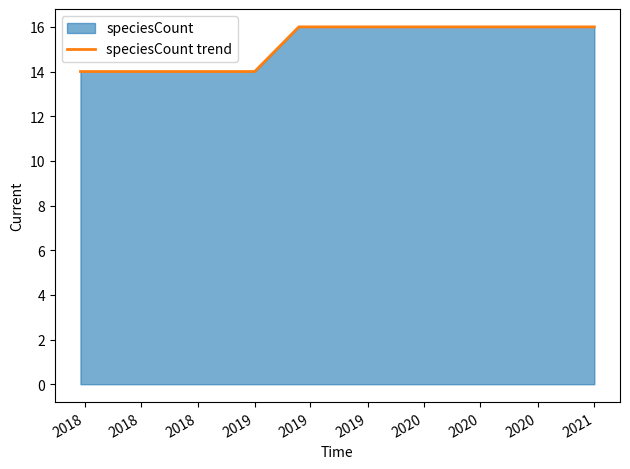

What is the greatest value displayed?

16